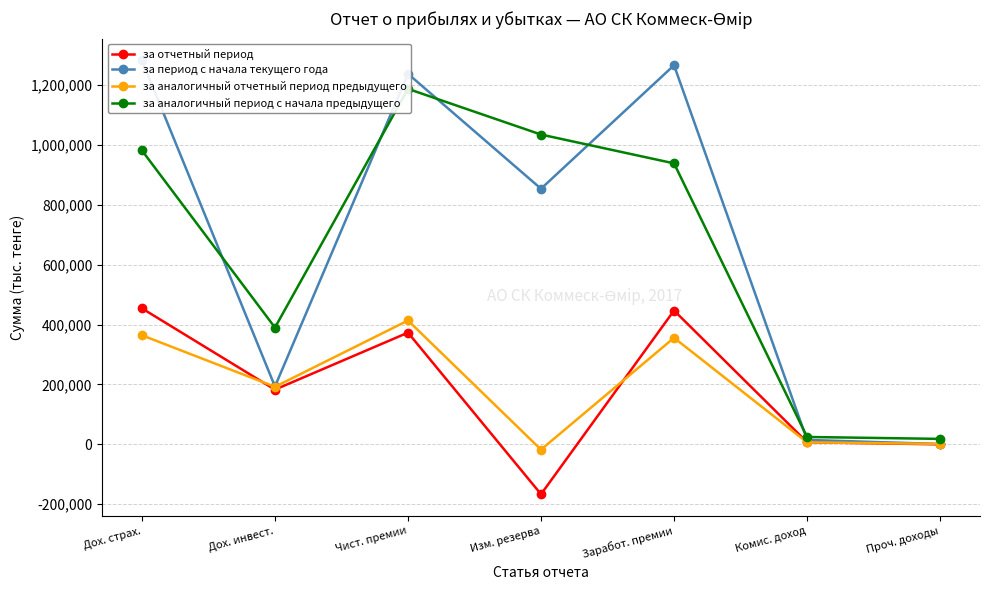

Reading left to right, list all the values displayed in this chart.

за отчетный период: 454122	182784	373089	-166373	446862	7175	85
за период с начала текущего года: 1281883	193288	1237134	853461	1265706	14940	1237
за аналогичный отчетный период предыдущего: 364257	192287	413580	-17522	355825	6835	1597
за аналогичный период с начала предыдущего: 981280	390014	1186853	1034347	938144	24758	18378